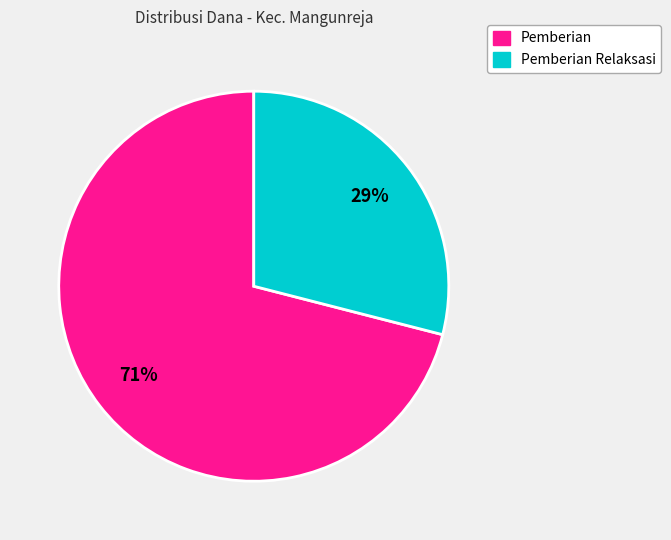

Is there any slice that represents more than half of the pie?

Yes